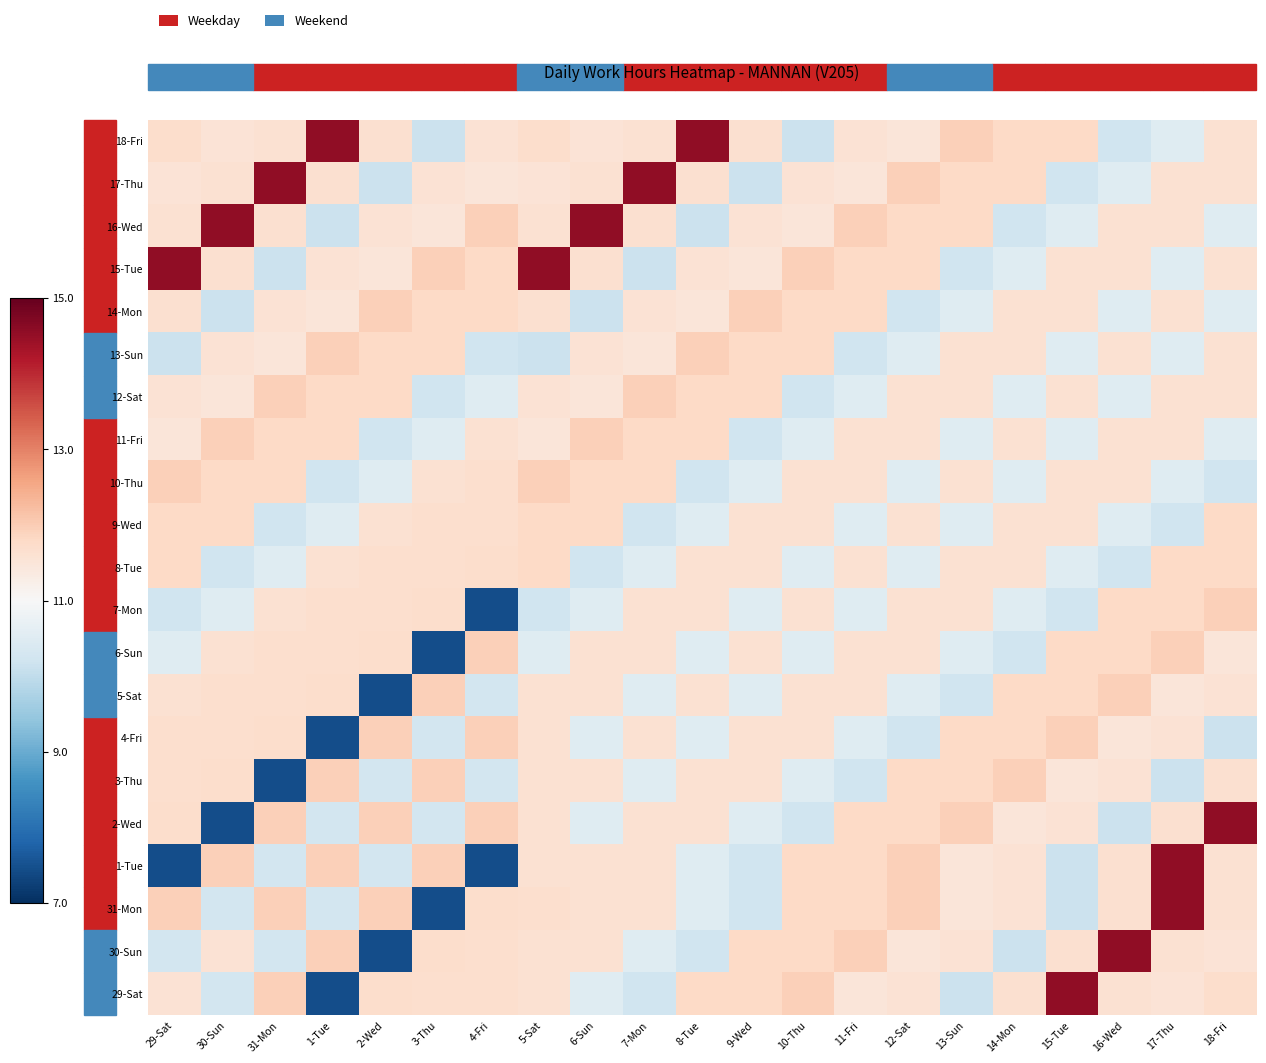

Which label corresponds to the largest value in the chart?

15-Tue